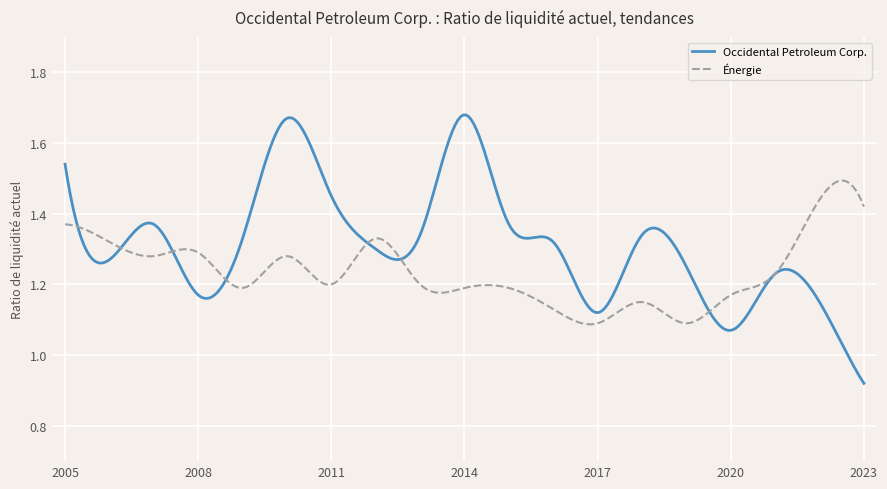

Which series has the widest spread of values?

Occidental Petroleum Corp.